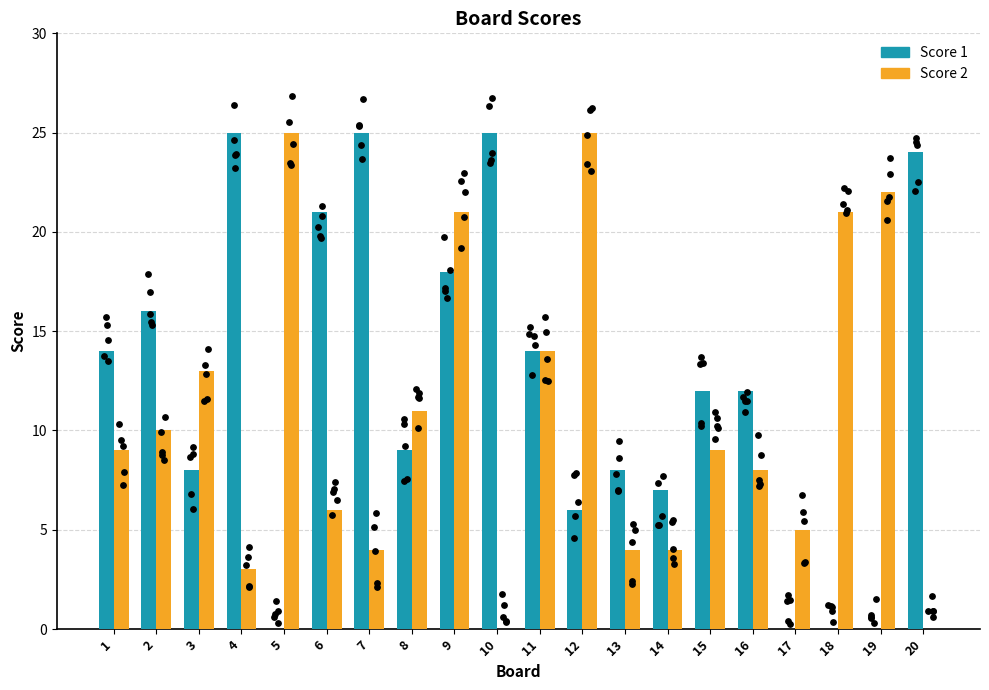

At how many categories does at least one series exceed 11?

16